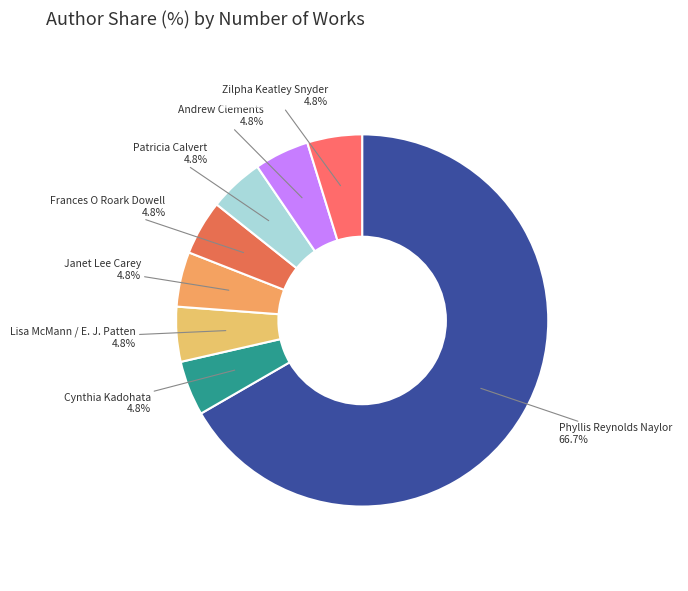

How many segments does this pie chart have?

8